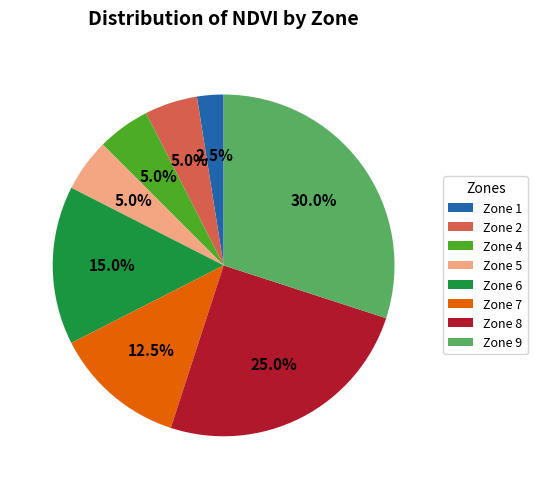

What is the total percentage of Zone 9 and Zone 1?

32.5%